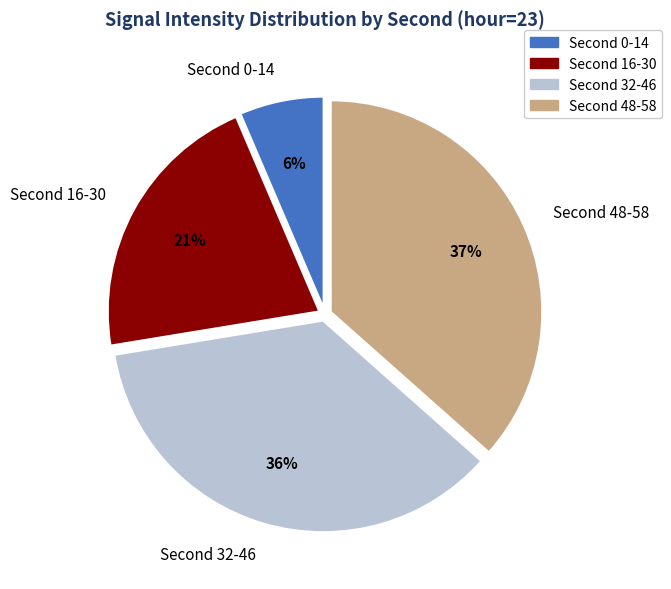

Which slice is the largest?

Second 48-58